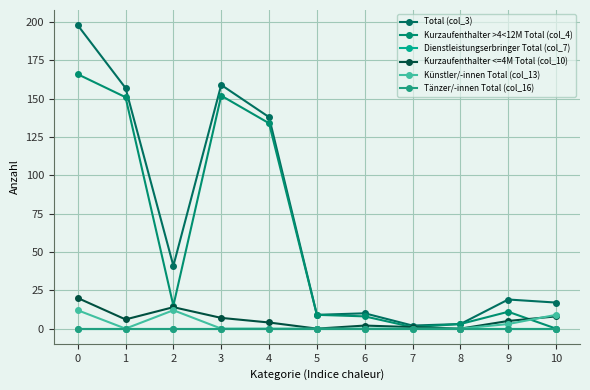

Does the chart have visible grid lines?

Yes